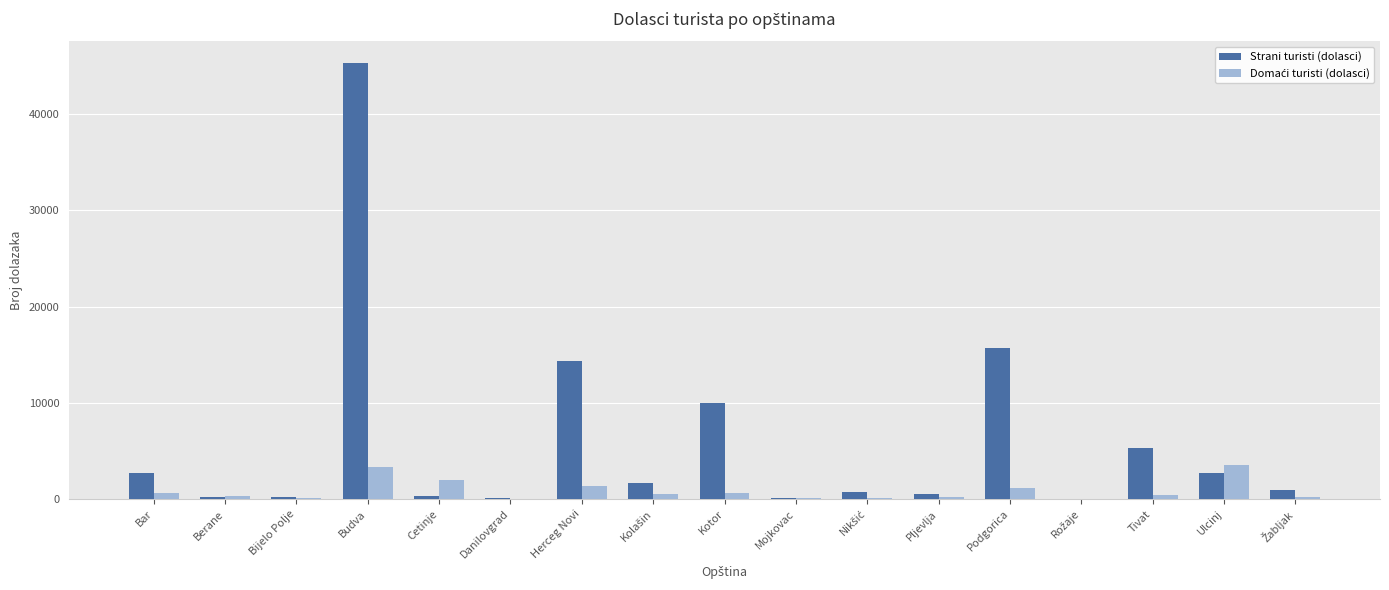

How many groups of bars are there?

17